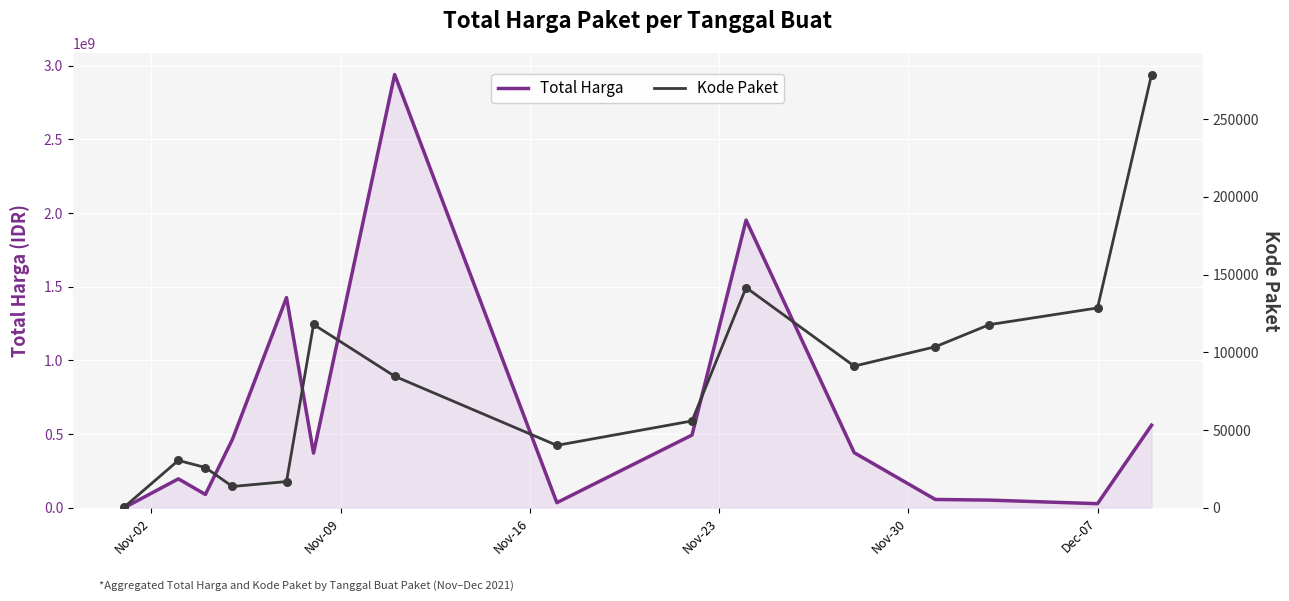

Is the value of Kode Paket at 6 greater than the value of Total Harga at Nov-09?

No